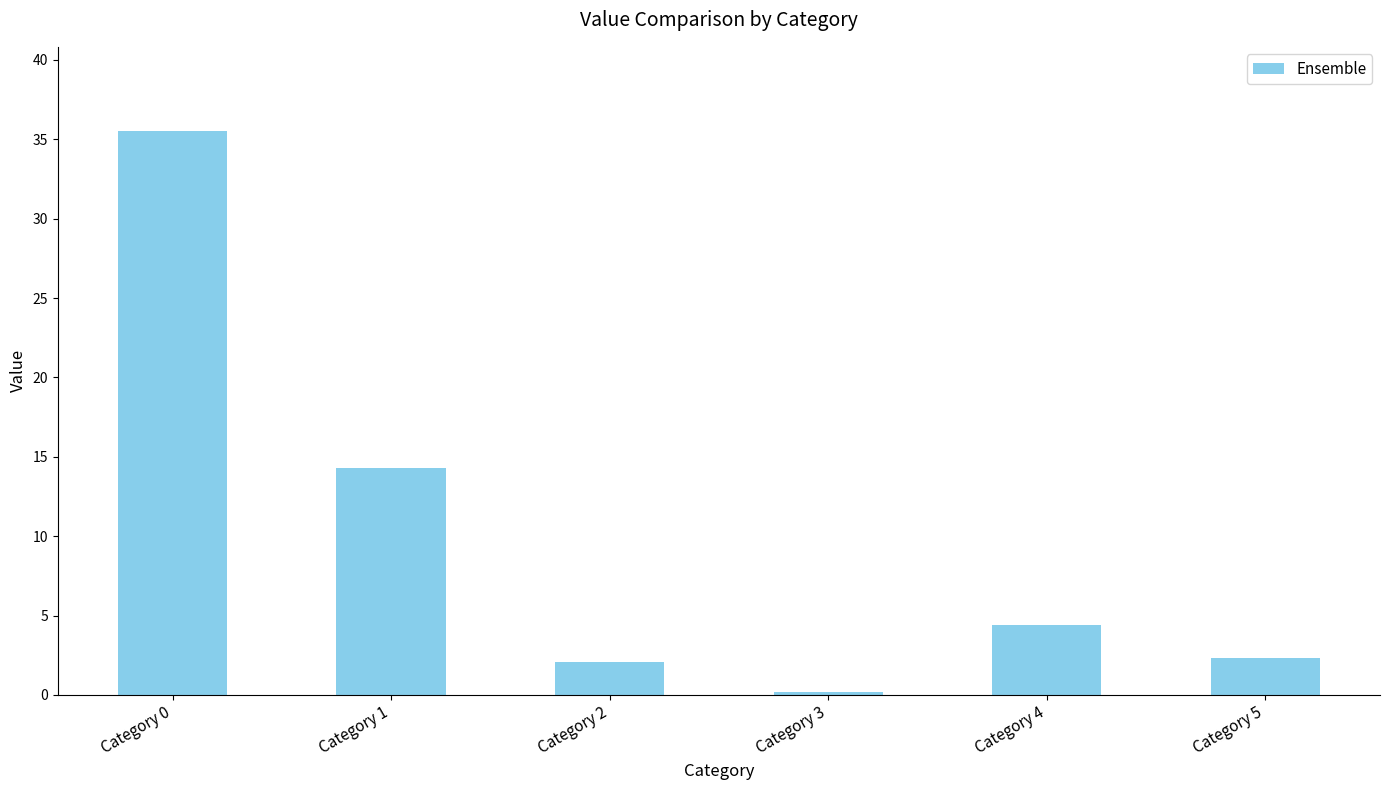

Reading right to left, what are all the values shown in this chart?

2.3	4.4	0.2	2.1	14.3	35.5